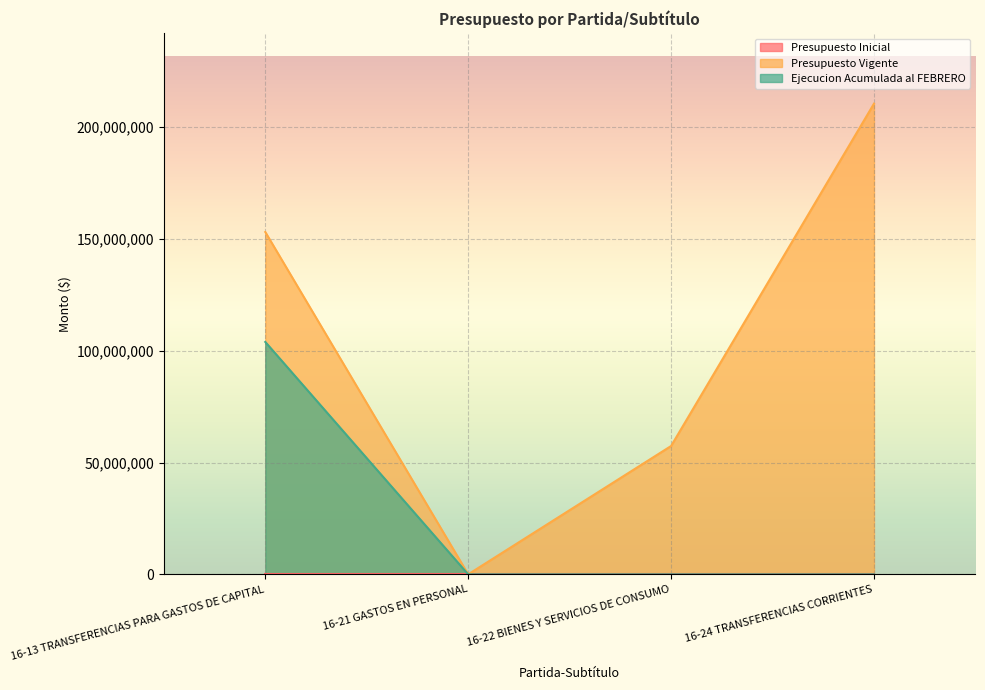

Reading right to left, list all the values displayed in this chart.

Presupuesto Vigente: 210567500	57415500	12000	153140000
Ejecucion Acumulada al FEBRERO: 0	0	0	103960728